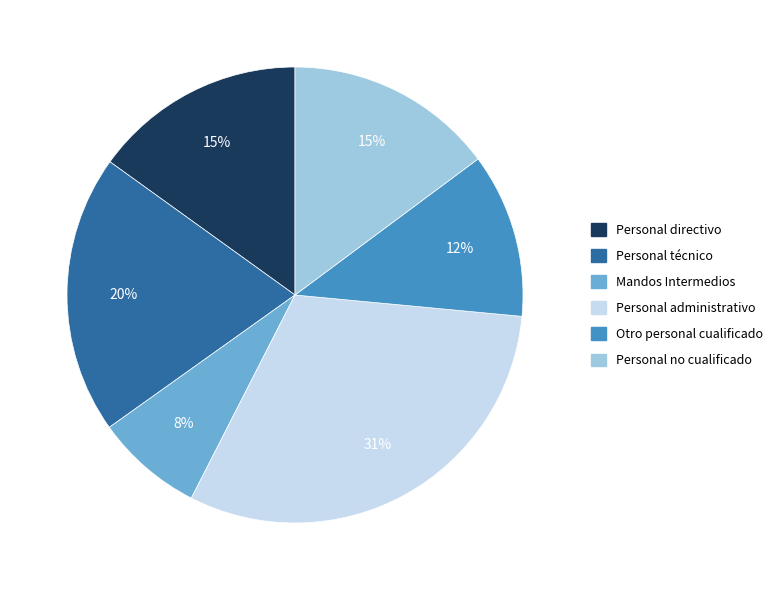

What is the ratio of the value at Personal administrativo to the value at Personal técnico?

1.6